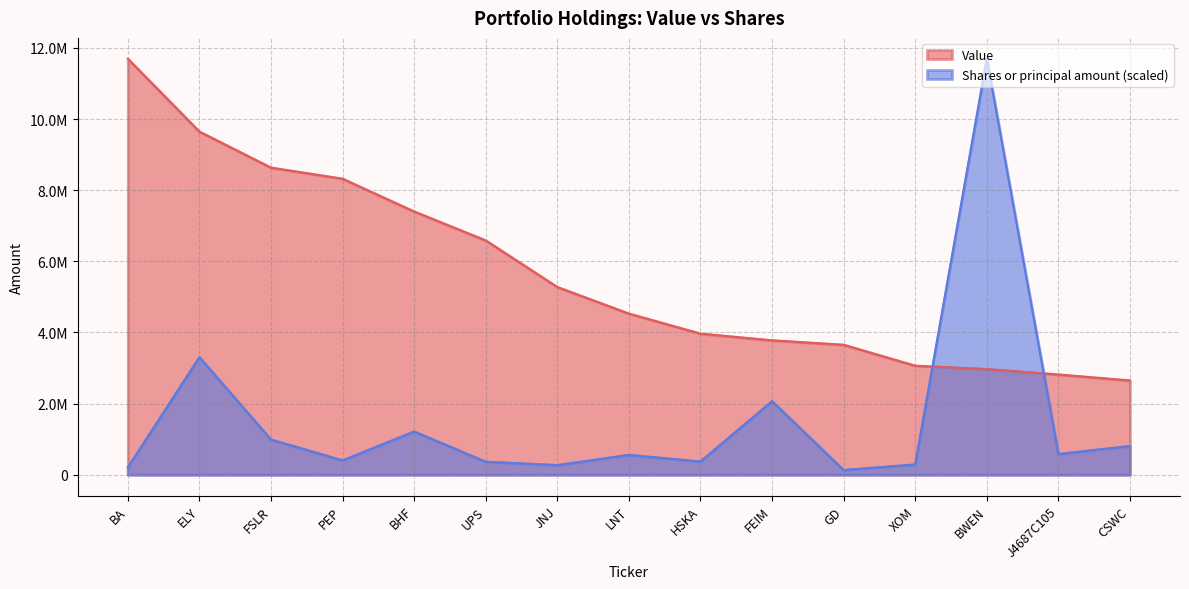

What is the difference between the Value values at ELY and UPS?

3061000.0